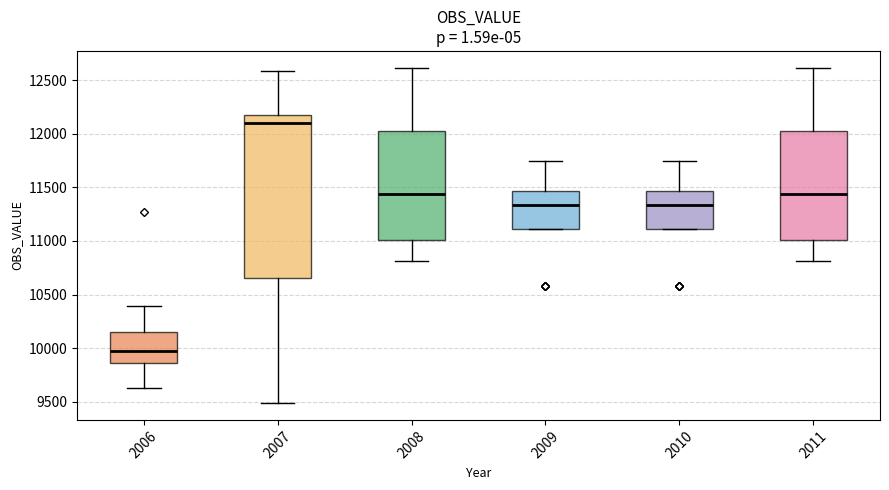

Reading left to right, transcribe this box plot: for each box, give where its median line is, the range the box spans, and where its two whiskers end, as read against the y-axis. The values are not printed on the chart, so give them approximately, as read against the axis.

2006: median 9950, box 9850 to 10150, whiskers 9650 to 10400
2007: median 12100, box 10650 to 12150, whiskers 9500 to 12600
2008: median 11450, box 11000 to 12000, whiskers 10800 to 12600
2009: median 11350, box 11100 to 11450, whiskers 11100 to 11750
2010: median 11350, box 11100 to 11450, whiskers 11100 to 11750
2011: median 11450, box 11000 to 12000, whiskers 10800 to 12600